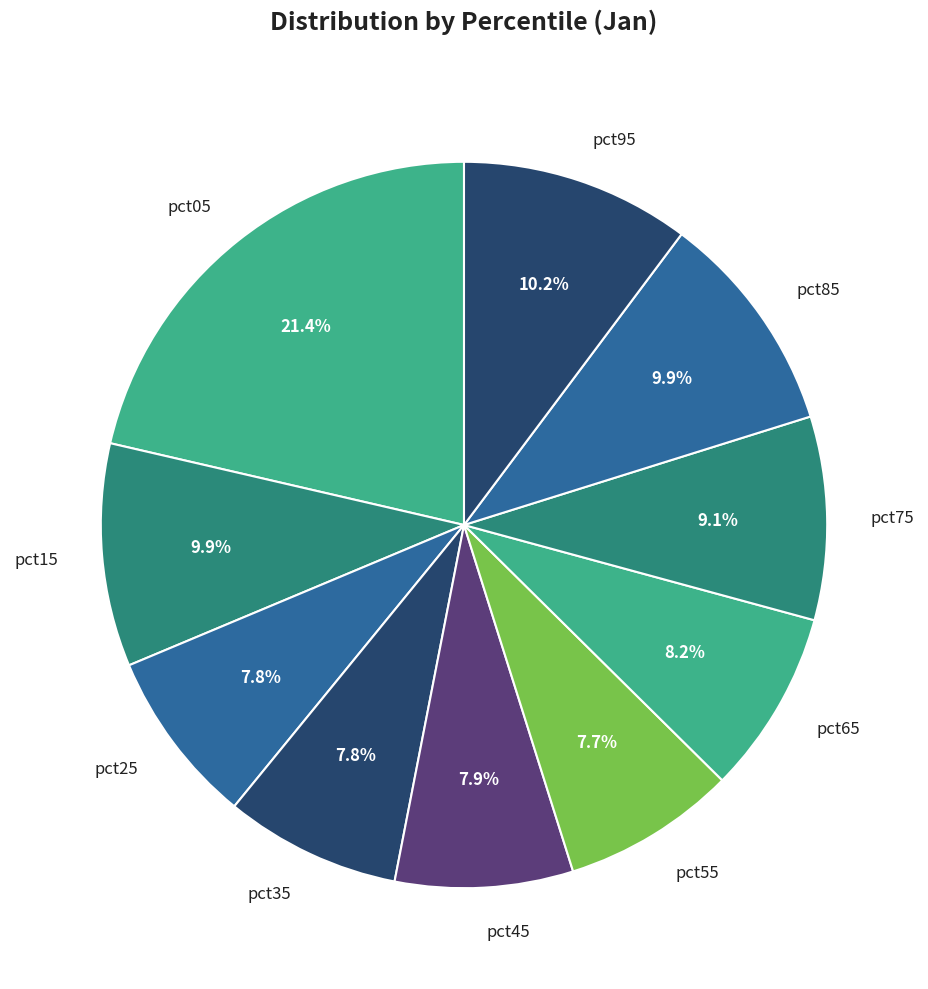

Which category has the biggest portion of the pie?

pct05